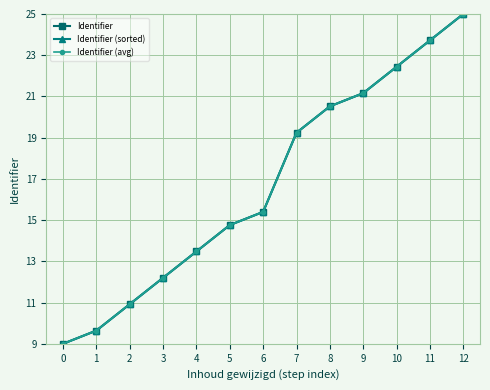

At which category is the sum across all series the highest?

12